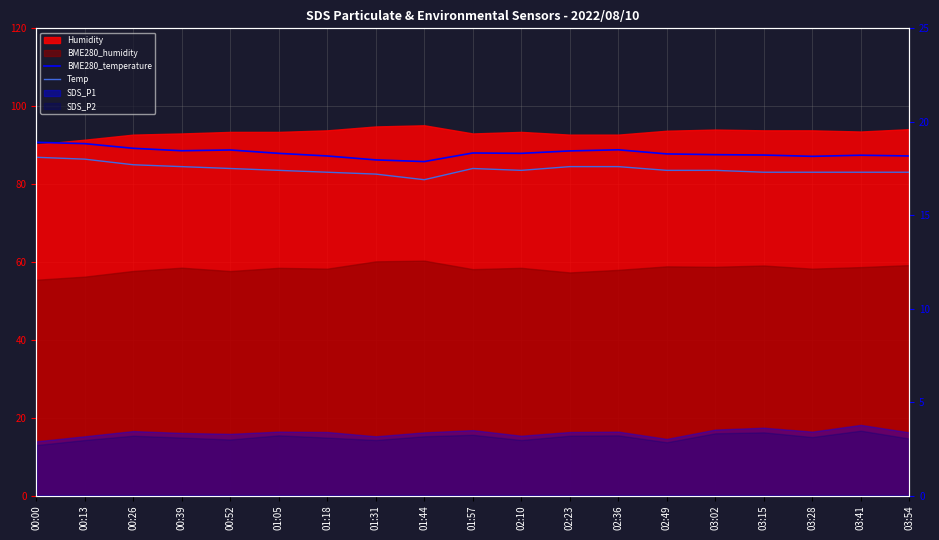

Is it true that Temp equals 6.2 at 01:18?

False